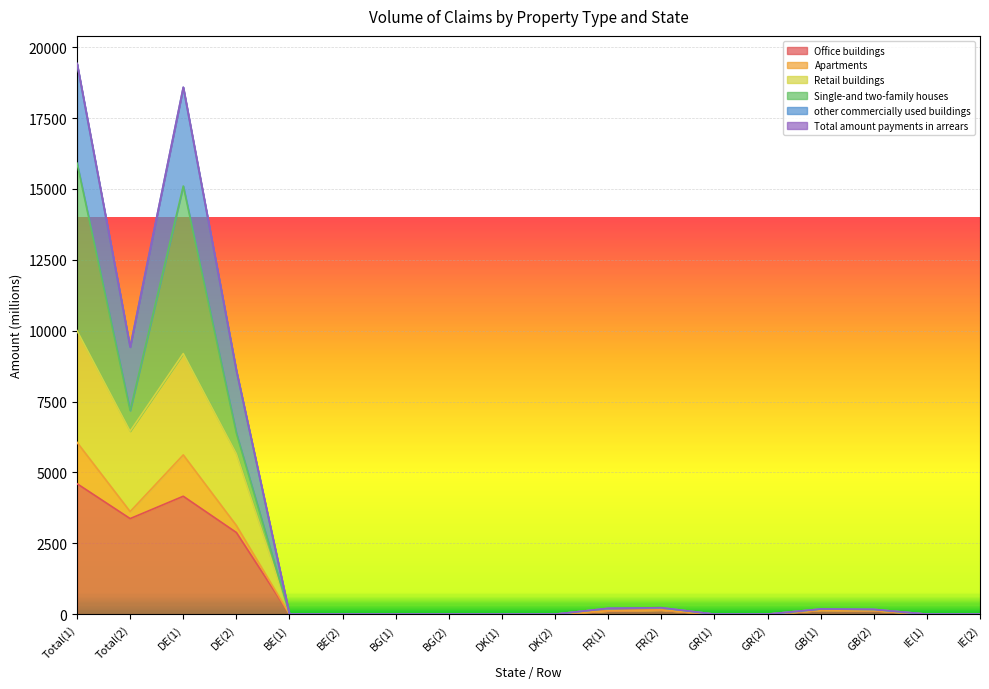

What is the maximum value for Office buildings?

4602.3